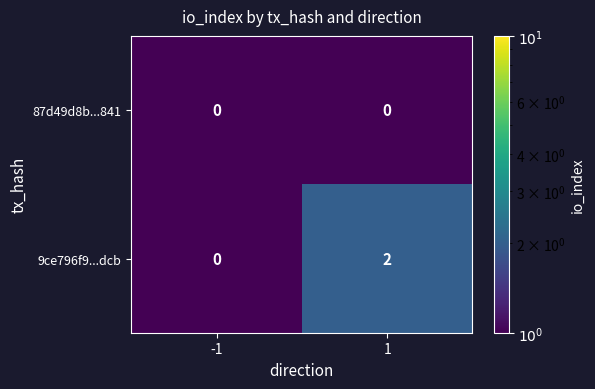

Which series has the widest spread of values?

9ce796f9...dcb